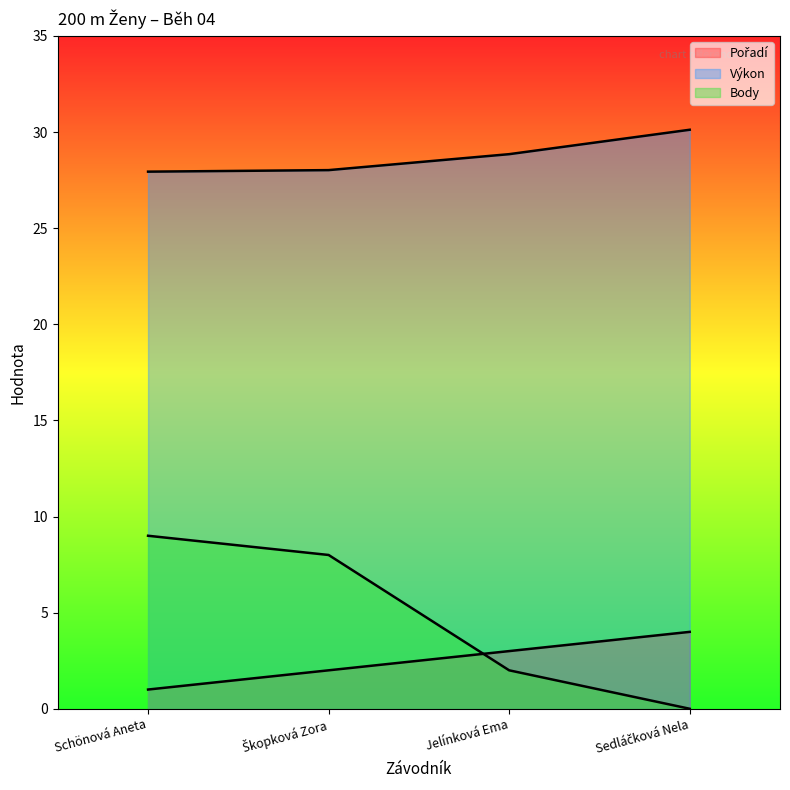

Which category has the highest value in the Výkon series?

Sedláčková Nela